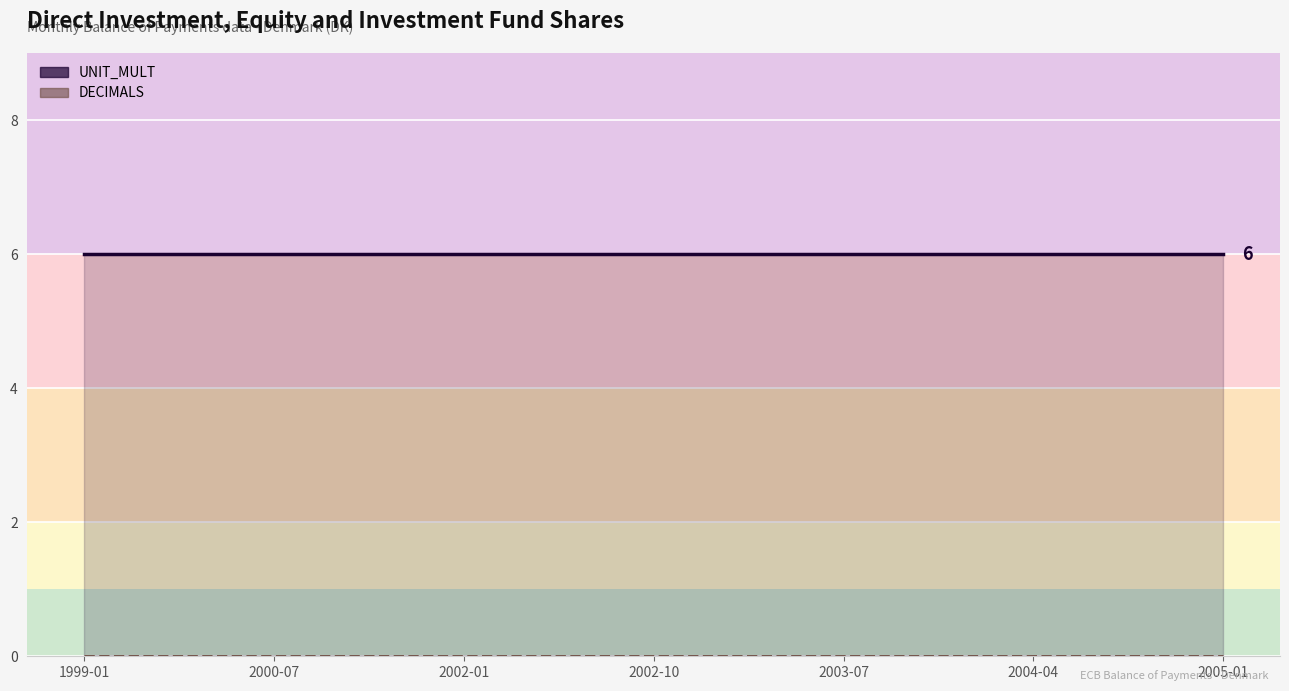

At how many categories does at least one series exceed 0?

19